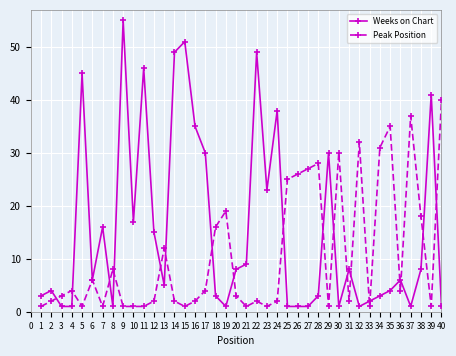

The Weeks on Chart series shows 45 at 5. True or false?

True